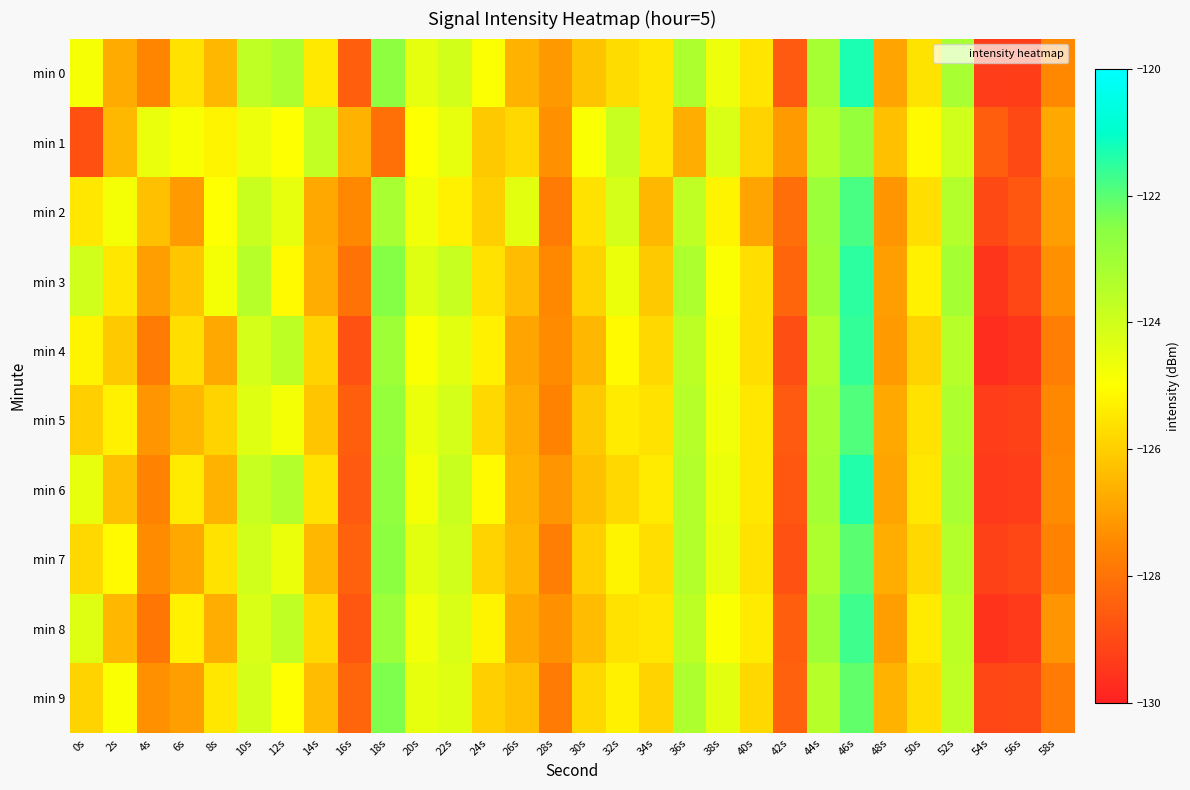

Which has a higher value, 54s or 34s?

34s